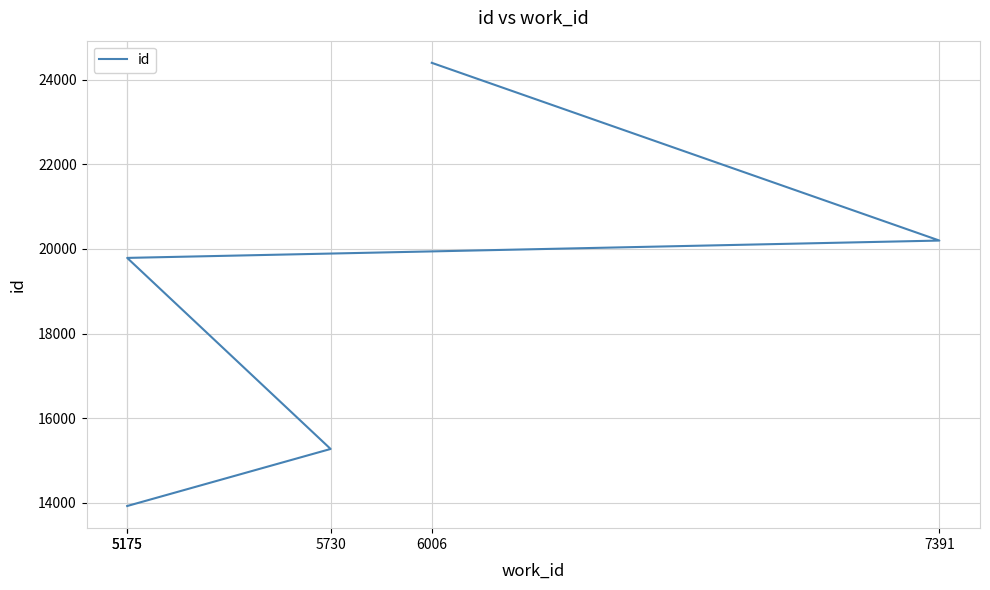

Reading left to right, extract all data points from this chart.

5175=13921	5730=15270	5175=19788	7391=20198	6006=24401